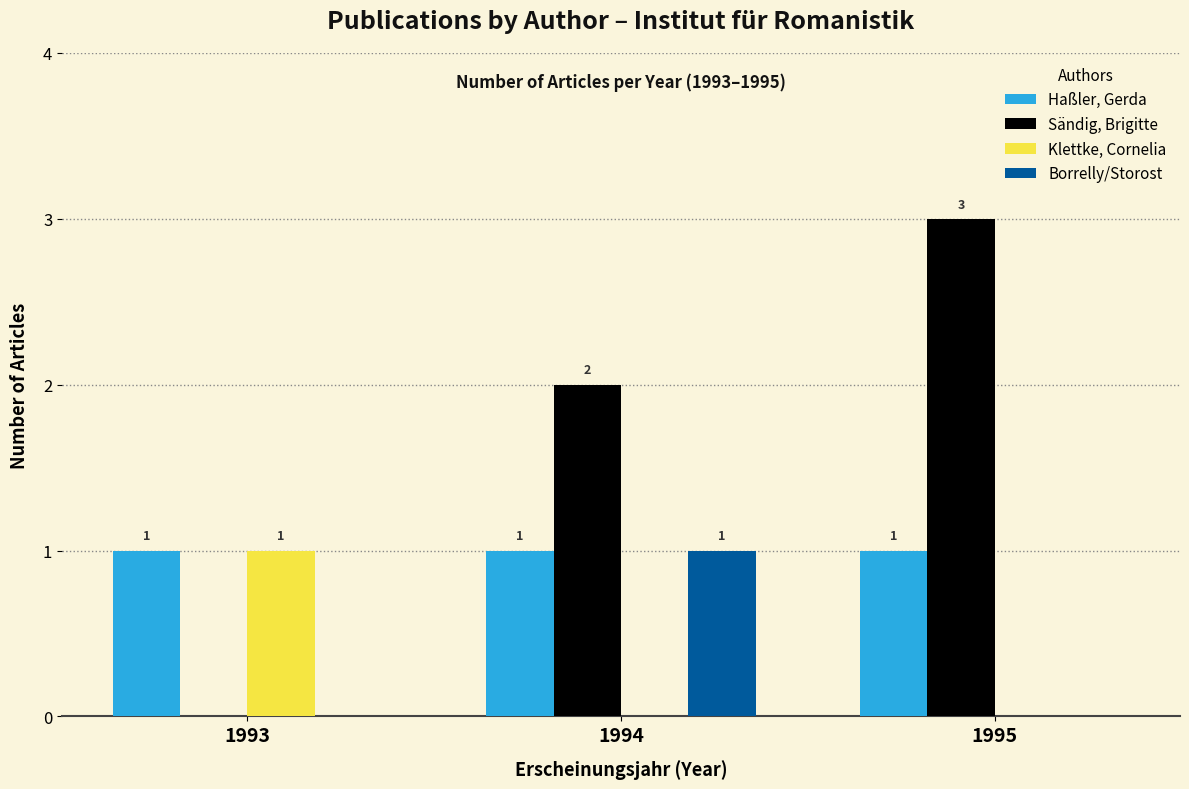

Are the bars grouped side by side (vs. stacked)?

Yes